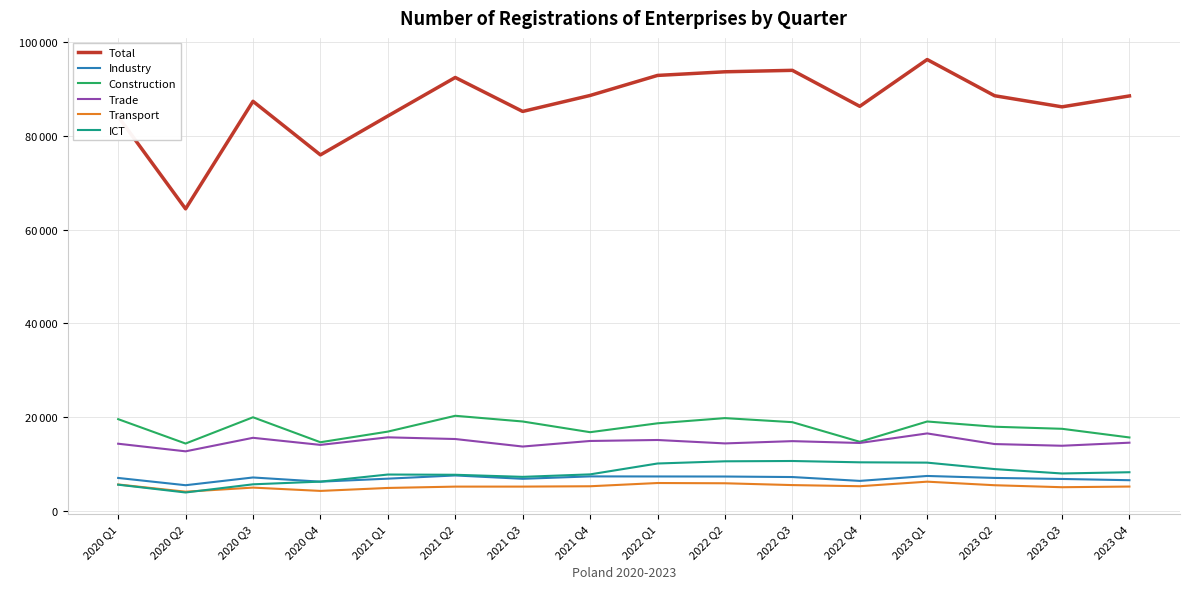

Reading left to right, extract all data points from this chart.

Total: 2020 Q1=84099	2020 Q2=64410	2020 Q3=87360	2020 Q4=75925	2021 Q1=84223	2021 Q2=92445	2021 Q3=85198	2021 Q4=88605	2022 Q1=92882	2022 Q2=93660	2022 Q3=93970	2022 Q4=86291	2023 Q1=96274	2023 Q2=88549	2023 Q3=86179	2023 Q4=88505
Industry: 2020 Q1=6980	2020 Q2=5429	2020 Q3=7081	2020 Q4=6188	2021 Q1=6828	2021 Q2=7513	2021 Q3=6799	2021 Q4=7312	2022 Q1=7297	2022 Q2=7283	2022 Q3=7174	2022 Q4=6352	2023 Q1=7404	2023 Q2=6985	2023 Q3=6765	2023 Q4=6498
Construction: 2020 Q1=19529	2020 Q2=14324	2020 Q3=19930	2020 Q4=14601	2021 Q1=16871	2021 Q2=20247	2021 Q3=19029	2021 Q4=16745	2022 Q1=18640	2022 Q2=19750	2022 Q3=18885	2022 Q4=14697	2023 Q1=19028	2023 Q2=17911	2023 Q3=17470	2023 Q4=15621
Trade: 2020 Q1=14285	2020 Q2=12661	2020 Q3=15547	2020 Q4=14036	2021 Q1=15648	2021 Q2=15288	2021 Q3=13684	2021 Q4=14871	2022 Q1=15081	2022 Q2=14351	2022 Q3=14836	2022 Q4=14444	2023 Q1=16483	2023 Q2=14214	2023 Q3=13851	2023 Q4=14505
Transport: 2020 Q1=5586	2020 Q2=4047	2020 Q3=4920	2020 Q4=4214	2021 Q1=4846	2021 Q2=5131	2021 Q3=5134	2021 Q4=5207	2022 Q1=5899	2022 Q2=5845	2022 Q3=5458	2022 Q4=5215	2023 Q1=6187	2023 Q2=5426	2023 Q3=5003	2023 Q4=5145
ICT: 2020 Q1=5544	2020 Q2=3879	2020 Q3=5622	2020 Q4=6197	2021 Q1=7709	2021 Q2=7659	2021 Q3=7214	2021 Q4=7743	2022 Q1=10064	2022 Q2=10532	2022 Q3=10598	2022 Q4=10317	2023 Q1=10250	2023 Q2=8871	2023 Q3=7934	2023 Q4=8201